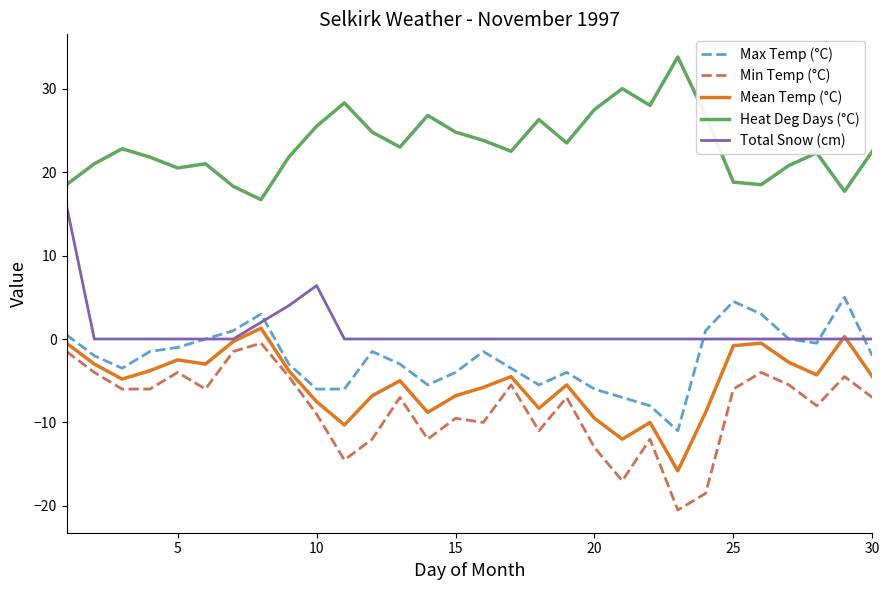

True or false: Heat Deg Days (°C) and Min Temp (°C) intersect in this chart.

False